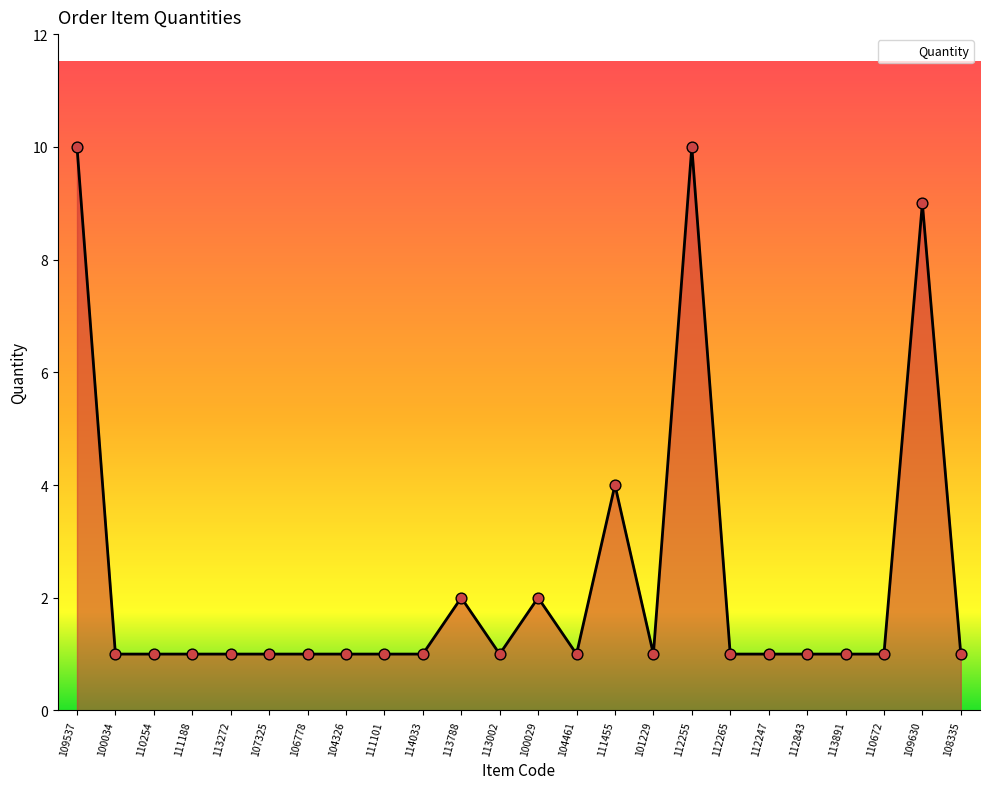

Between 109630 and 113272, which is larger?

109630